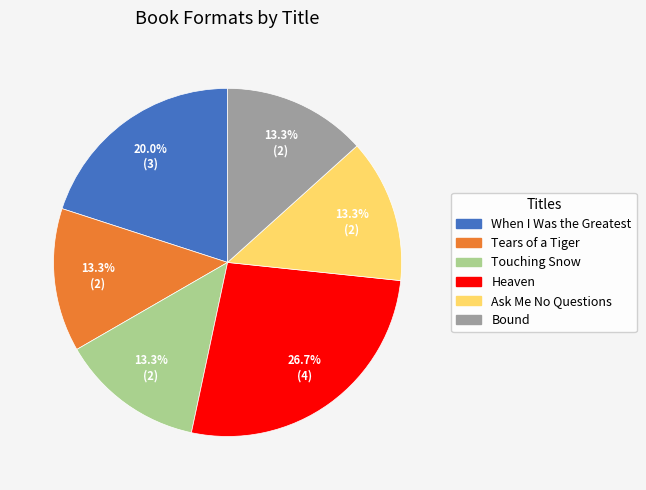

How many segments does this pie chart have?

6